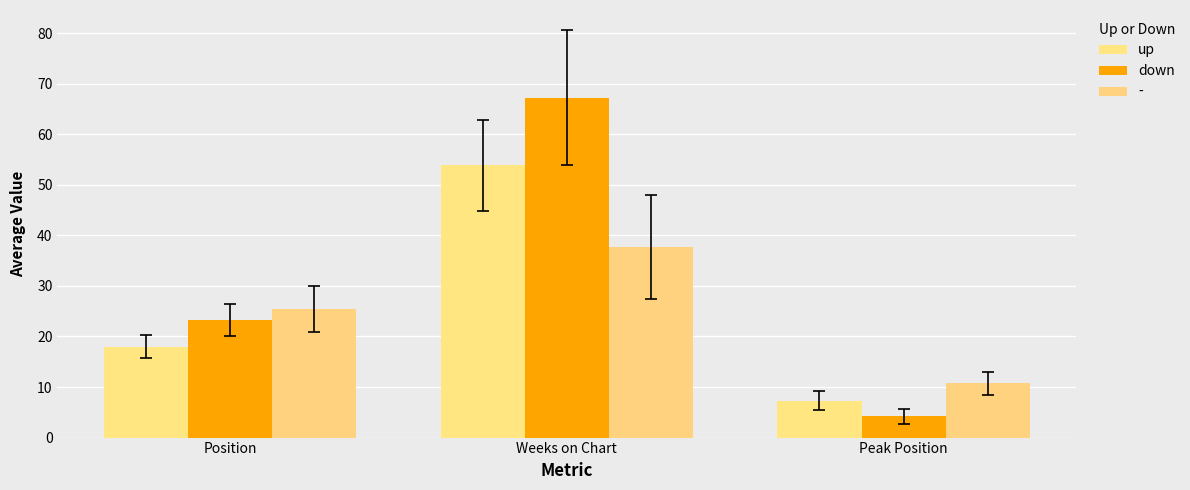

At how many categories does at least one series exceed 36?

1